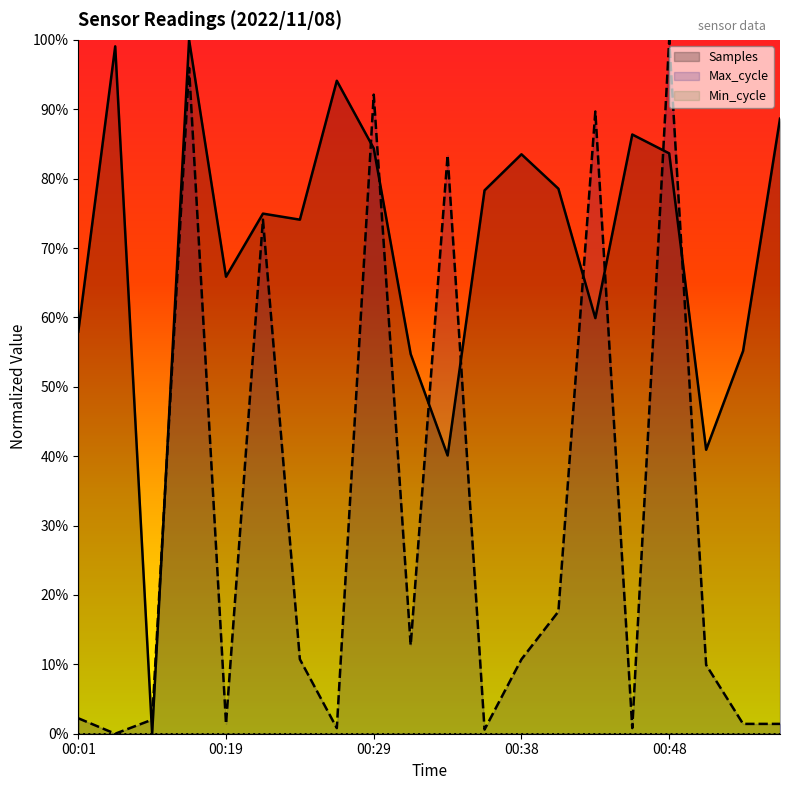

Where do Max_cycle and Samples first cross each other?

00:03 and 00:14